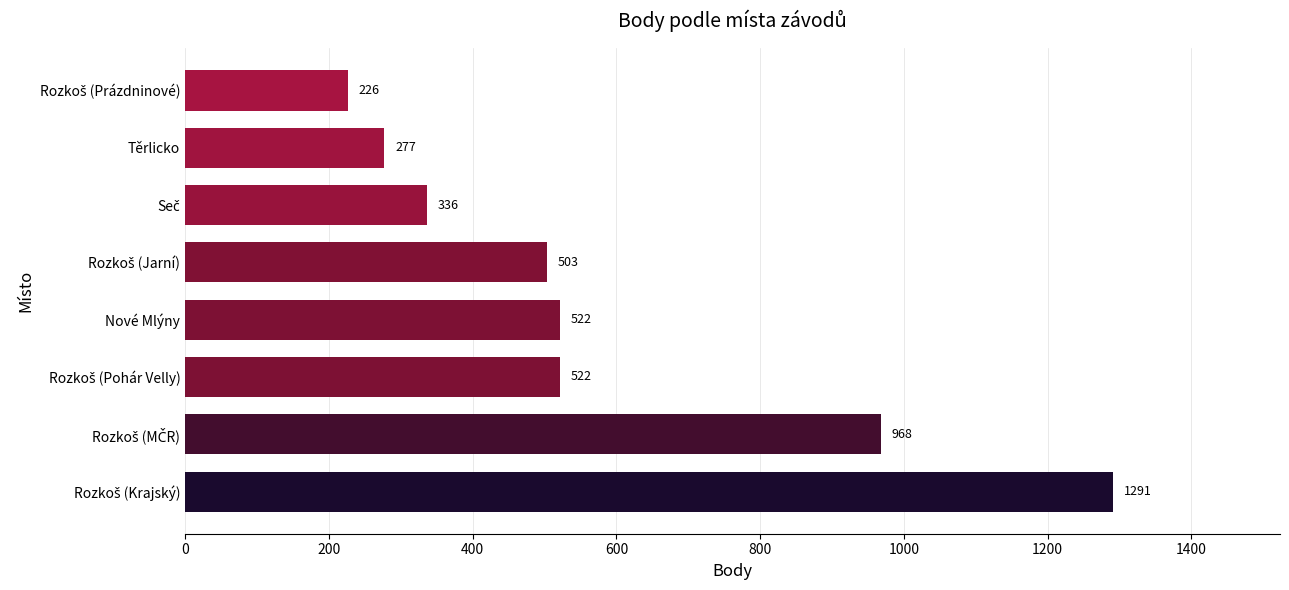

What is the smallest value displayed?

226